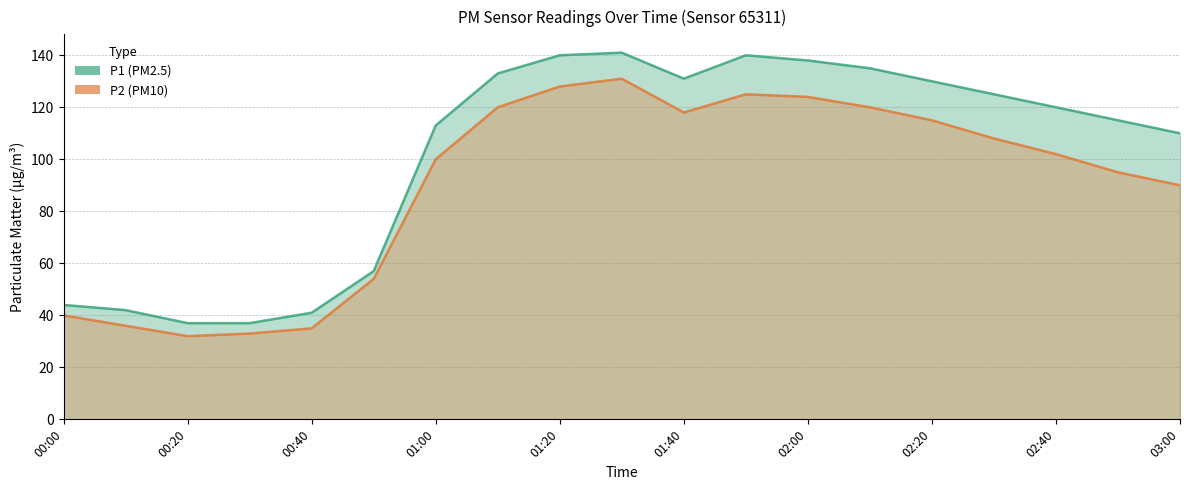

What is the sum of the P1 values at 02:30 and 00:50?

182